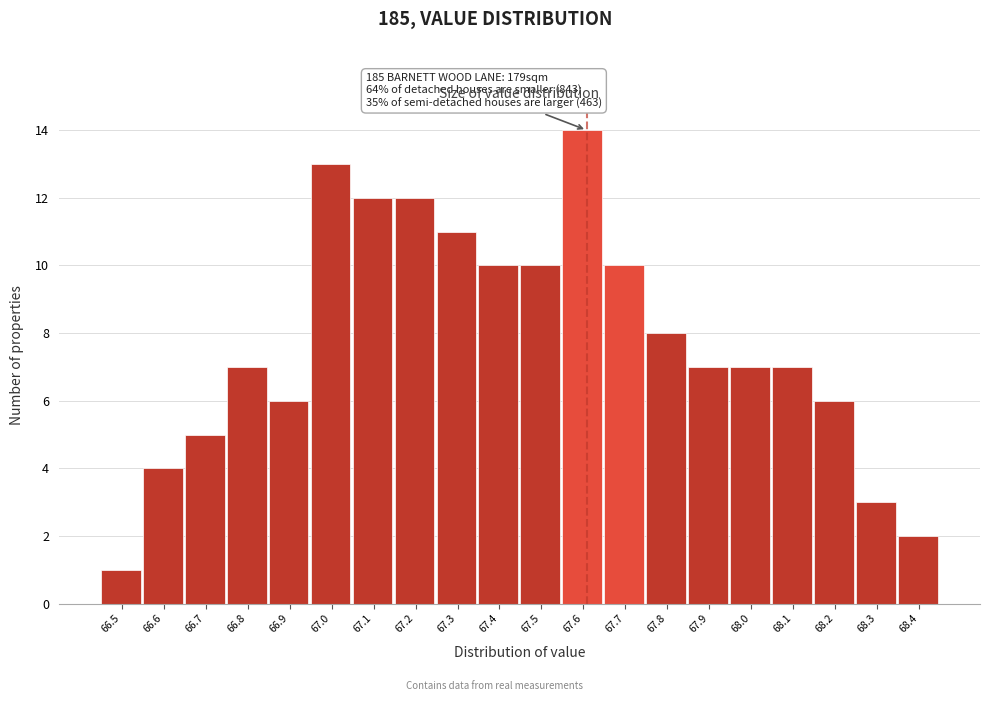

Reading left to right, extract all data points from this chart.

1	4	5	7	6	13	12	12	11	10	10	14	10	8	7	7	7	6	3	2